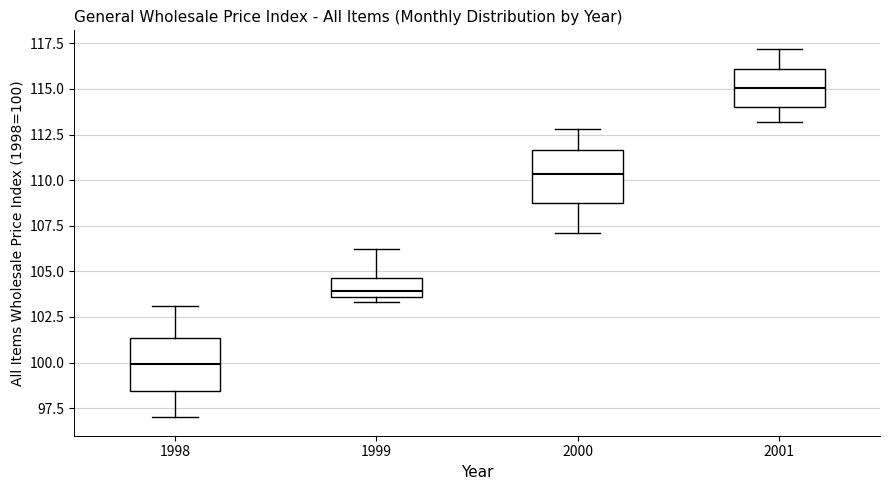

Which box has the highest median line?

2001